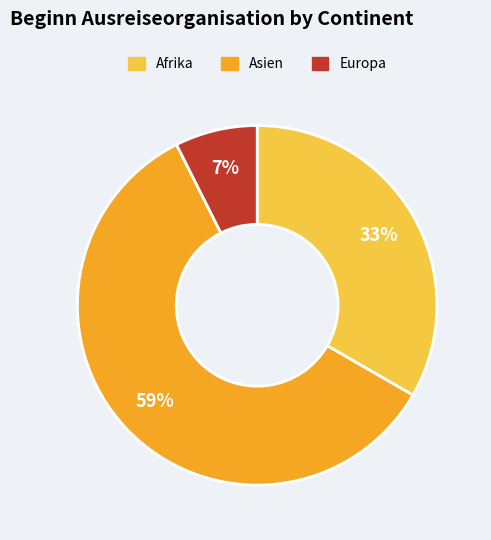

Does any single category account for the majority?

Yes